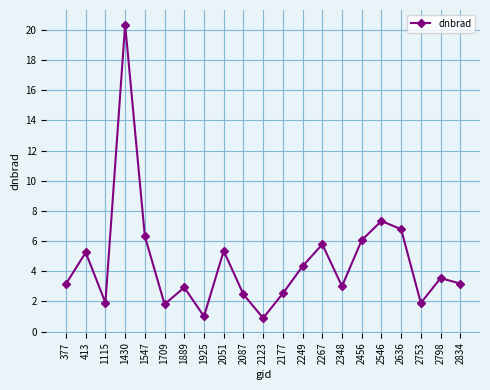

What is the change in value from 1115 to 2087?

+0.5